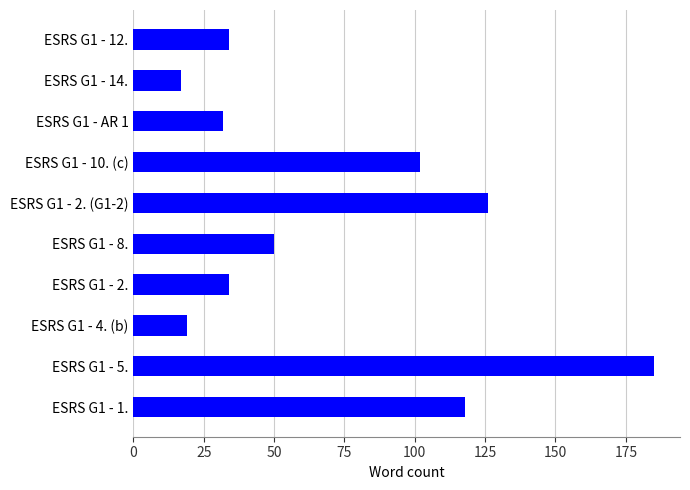

Reading bottom to top, list all the values displayed in this chart.

ESRS G1 - 1.=118	ESRS G1 - 5.=185	ESRS G1 - 4. (b)=19	ESRS G1 - 2.=34	ESRS G1 - 8.=50	ESRS G1 - 2. (G1-2)=126	ESRS G1 - 10. (c)=102	ESRS G1 - AR 1=32	ESRS G1 - 14.=17	ESRS G1 - 12.=34